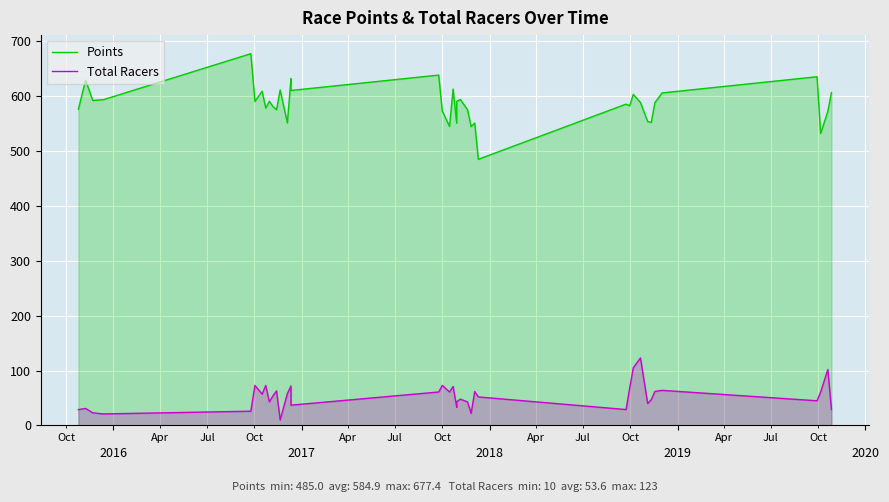

What is the value of the Points point at the 25th from the left?

575.2